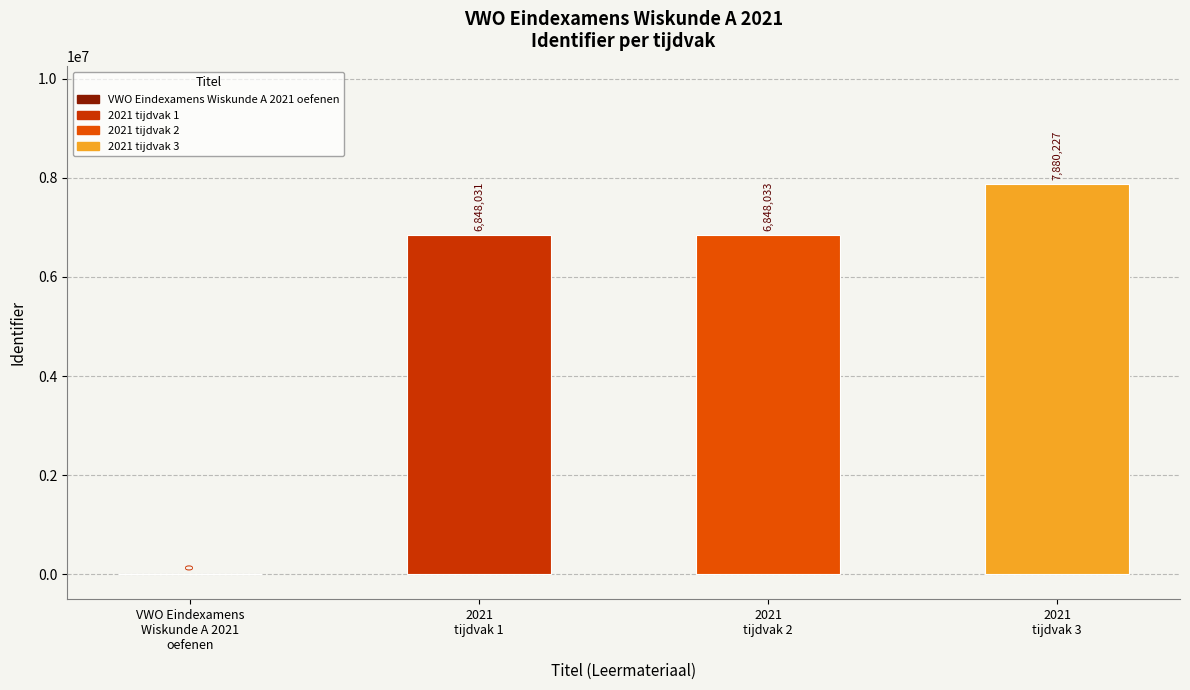

Is it true that the value at 2021
tijdvak 1 is 9396890?

False